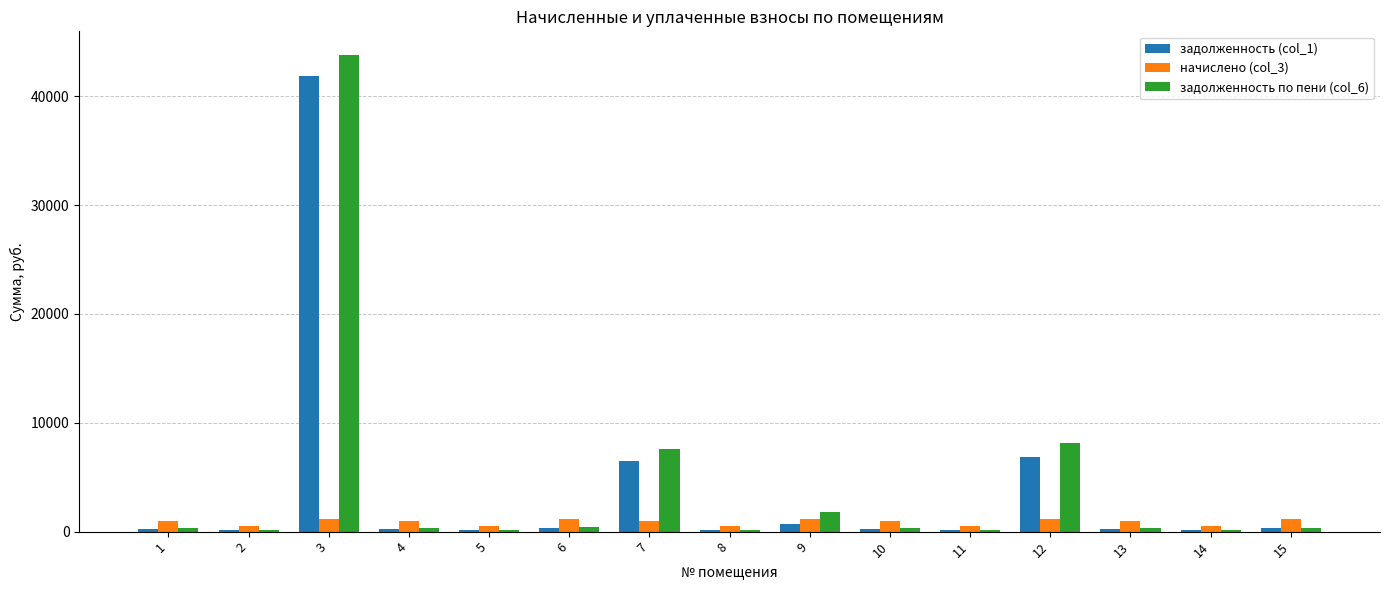

At which label does задолженность по пени (col_6) first exceed 311?

3